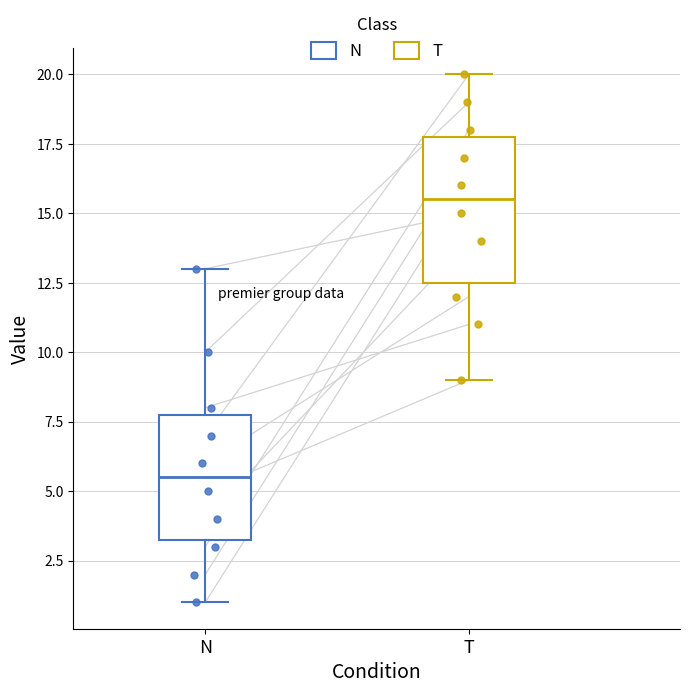

Reading left to right, read every box against the y-axis: the position of its median line, the range the box covers, and the ends of its whiskers. The values are not printed on the chart, so give them approximately, as read against the axis.

N: median 5.5, box 3.5 to 8.0, whiskers 1.0 to 13.0
T: median 15.5, box 12.5 to 18.0, whiskers 9.0 to 20.0